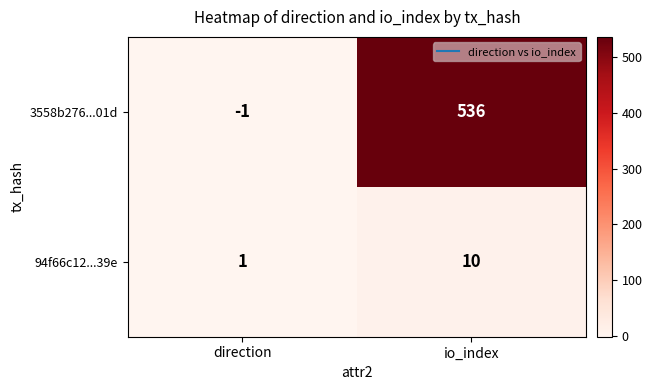

What is the difference between the highest and lowest values at io_index?

526